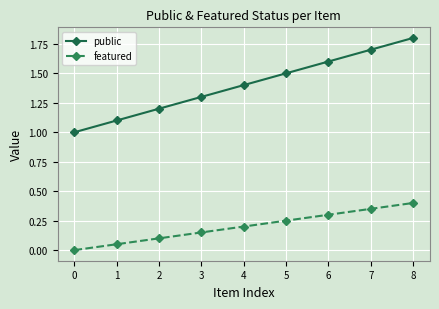

Which series has the largest total across all categories?

public